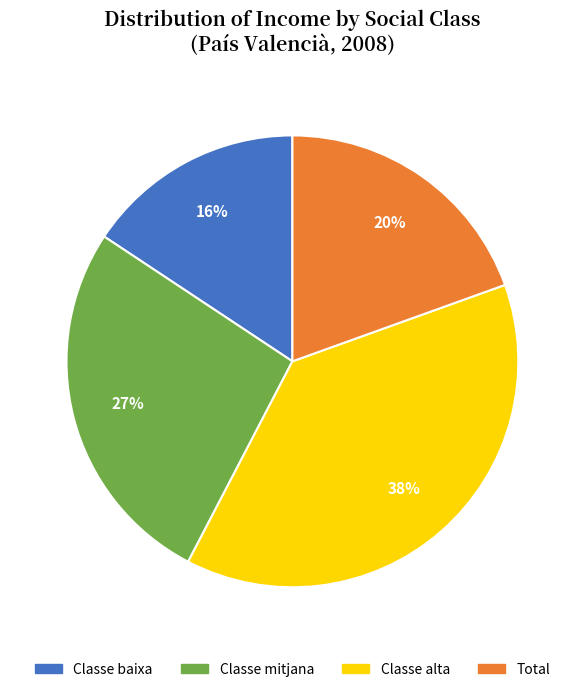

Is there any slice that represents more than half of the pie?

No